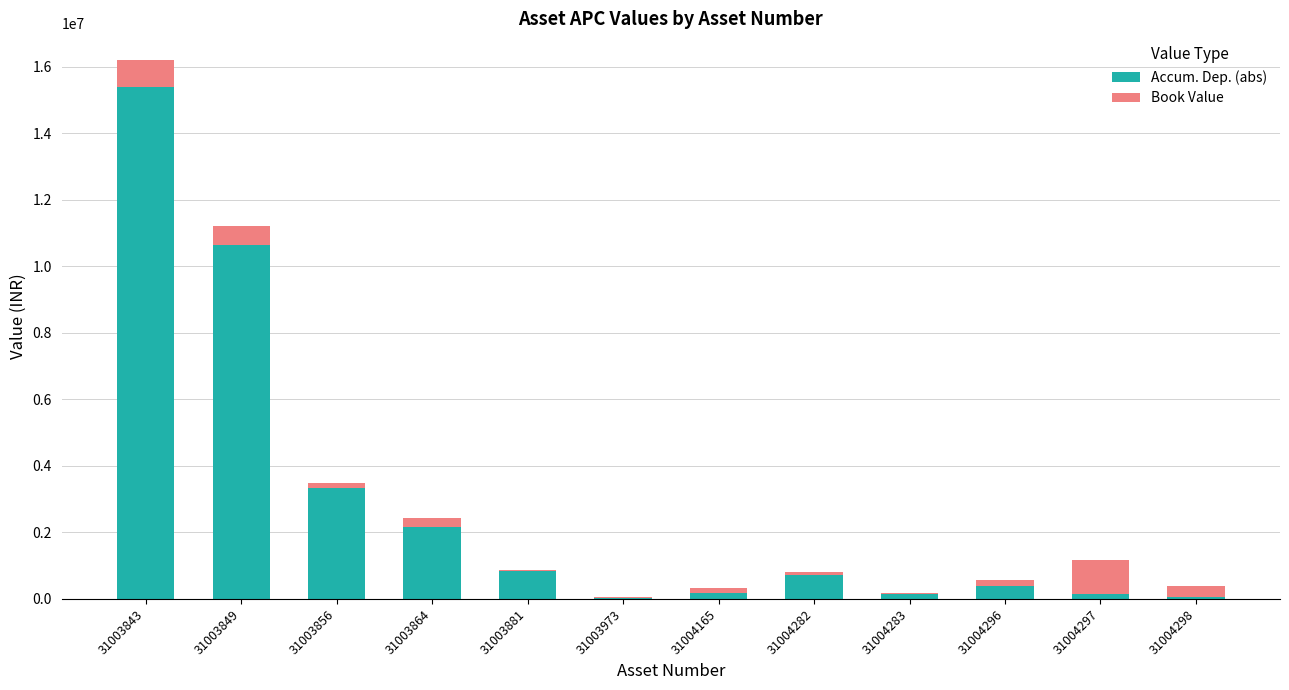

At which category is the sum across all series the highest?

31003843